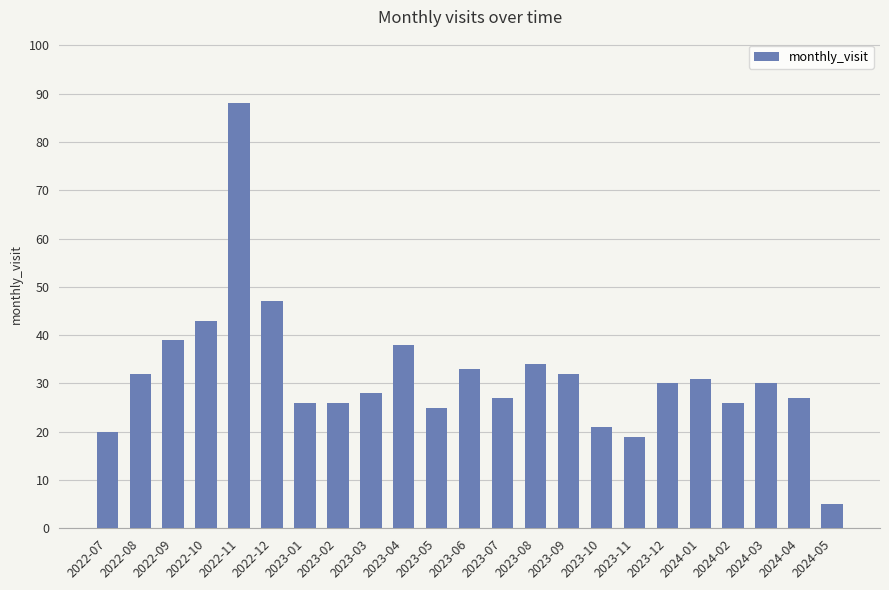

Count the number of categories in the chart.

23